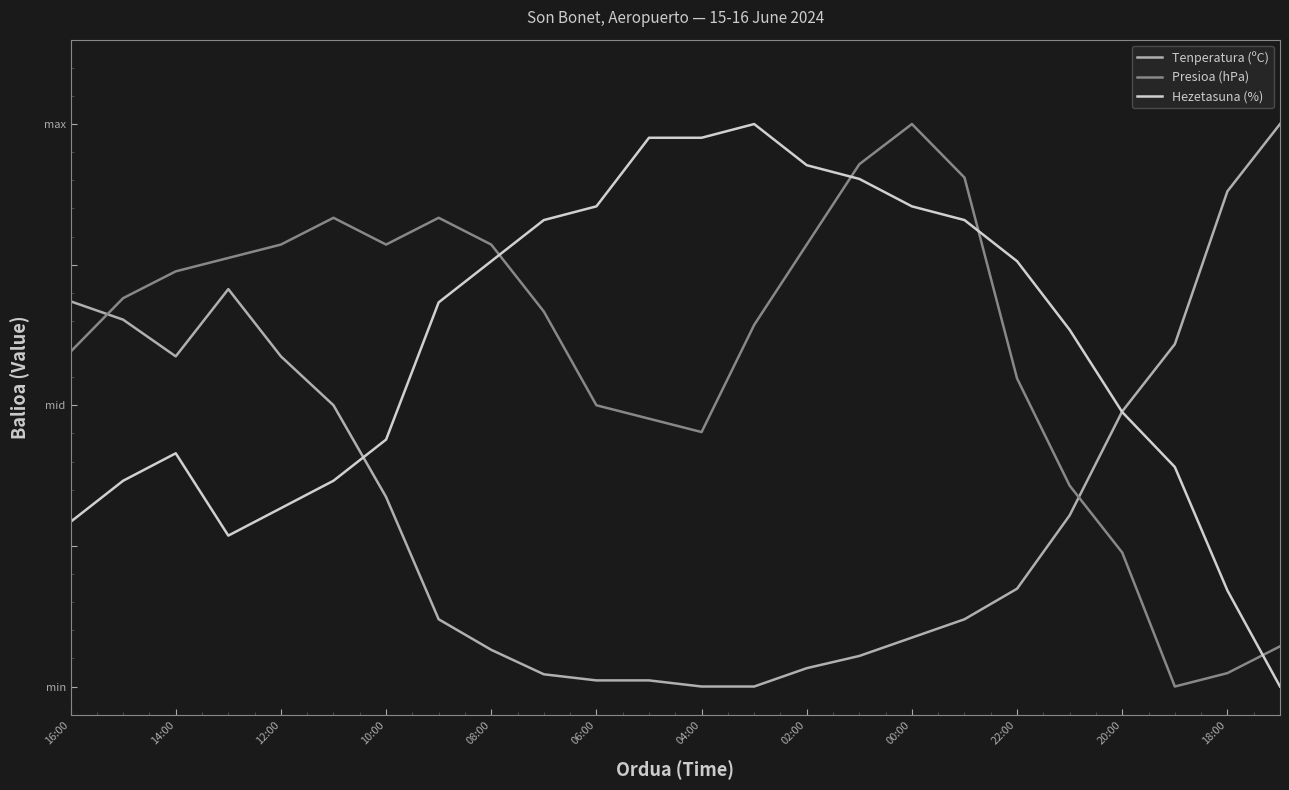

Which category has the lowest value across all series?

04:00